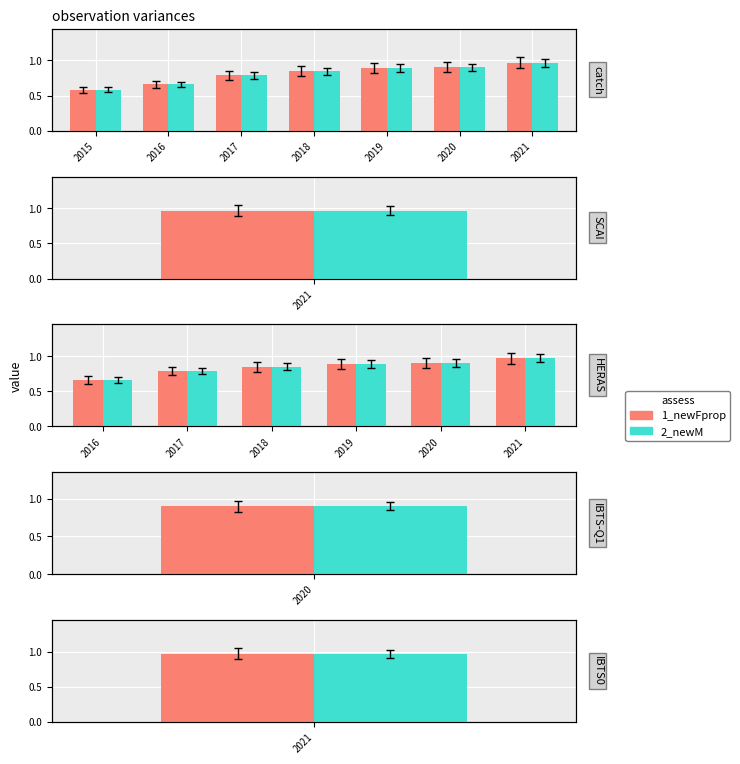

What is the highest value of the 2_newM series?

1.0